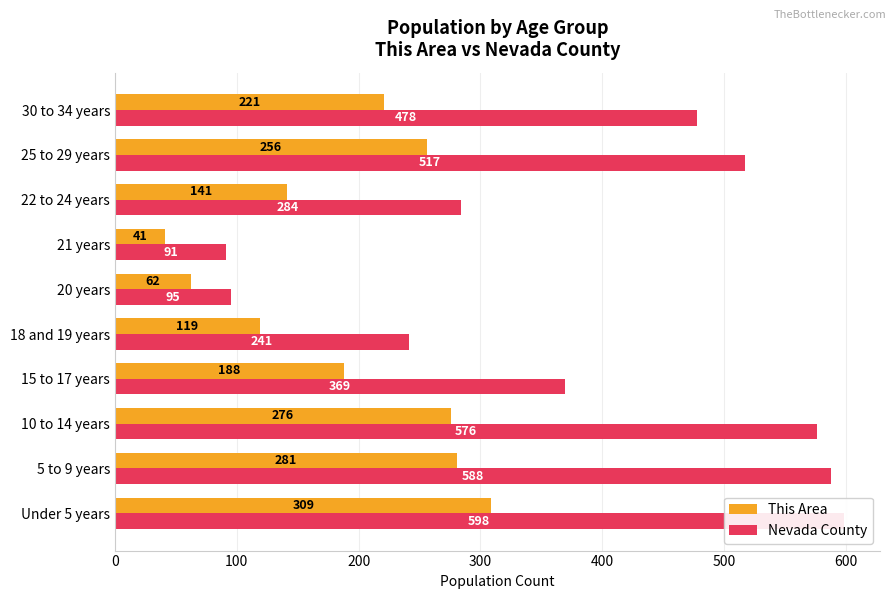

Which series has the largest total across all categories?

Nevada County